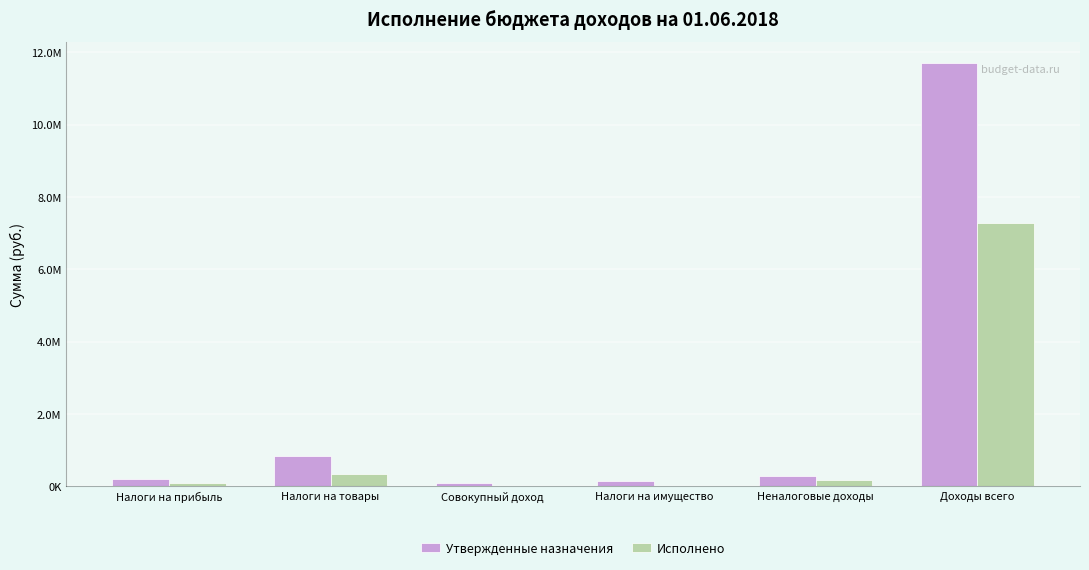

Where does the Исполнено series first go above 171429?

Налоги на товары